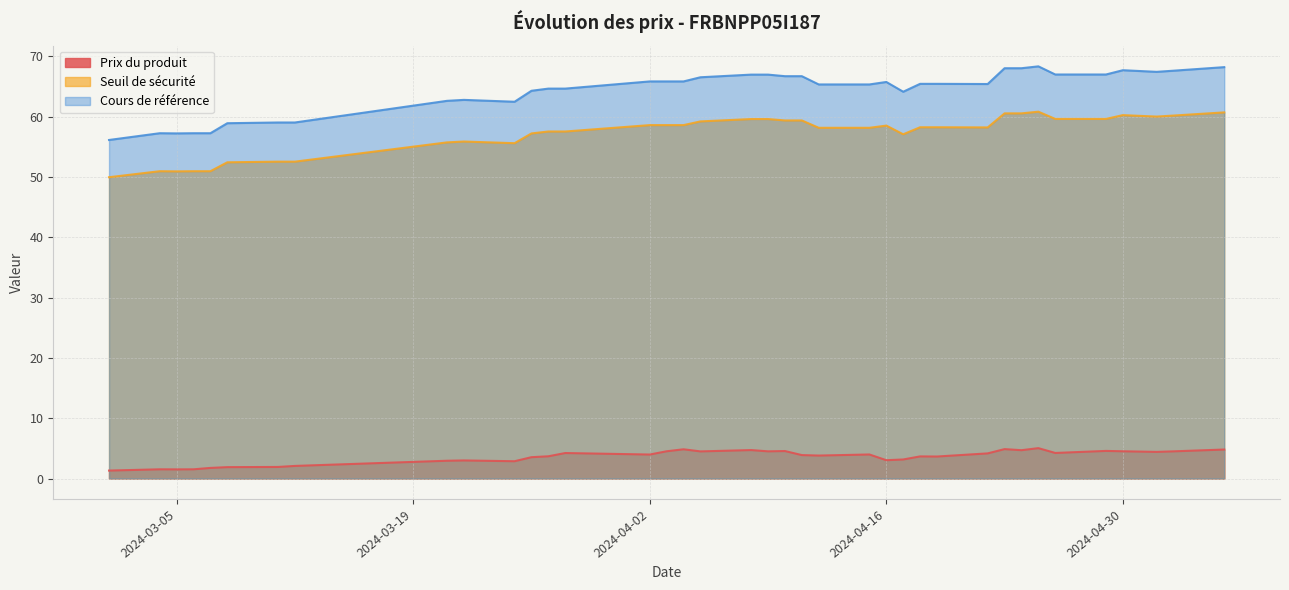

What is the lowest value of the Cours de référence series?

56.1